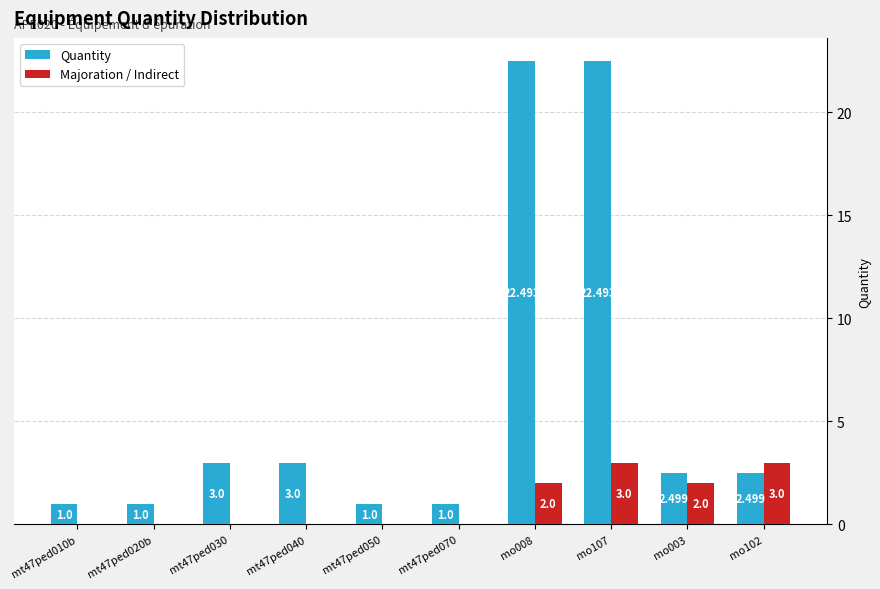

Is the value of Quantity at mt47ped070 greater than the value of Majoration / Indirect at mt47ped070?

Yes